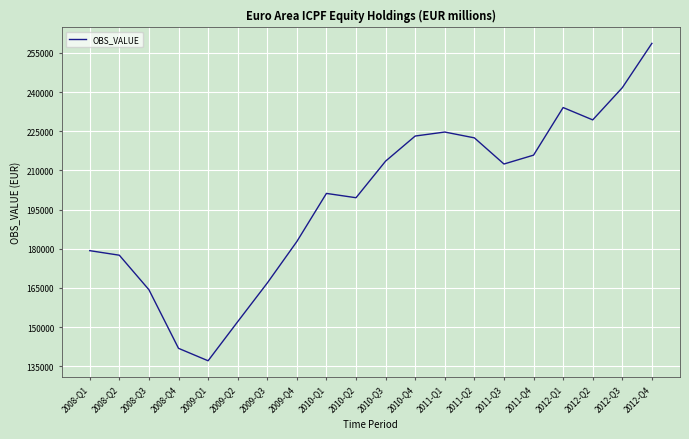

What position from the right is 2010-Q2?

11